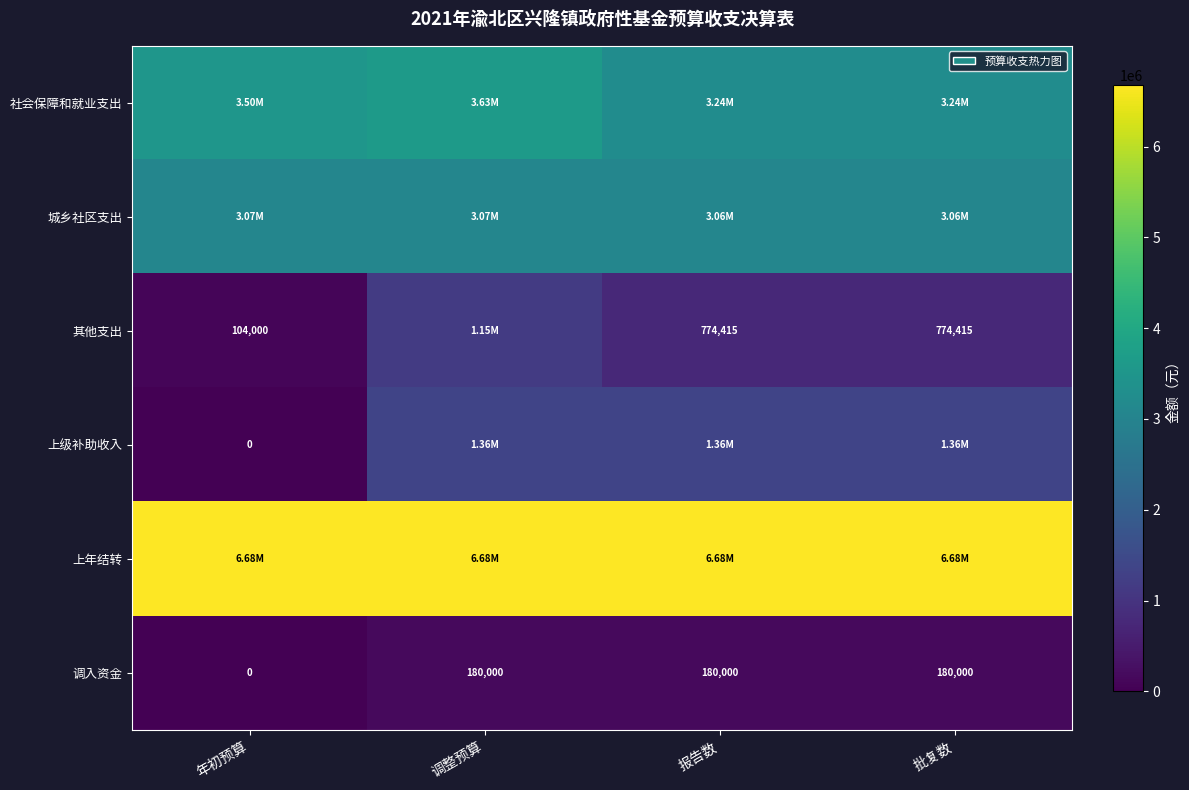

Is the value of 其他支出 at 年初预算 greater than the value of 调入资金 at 年初预算?

Yes